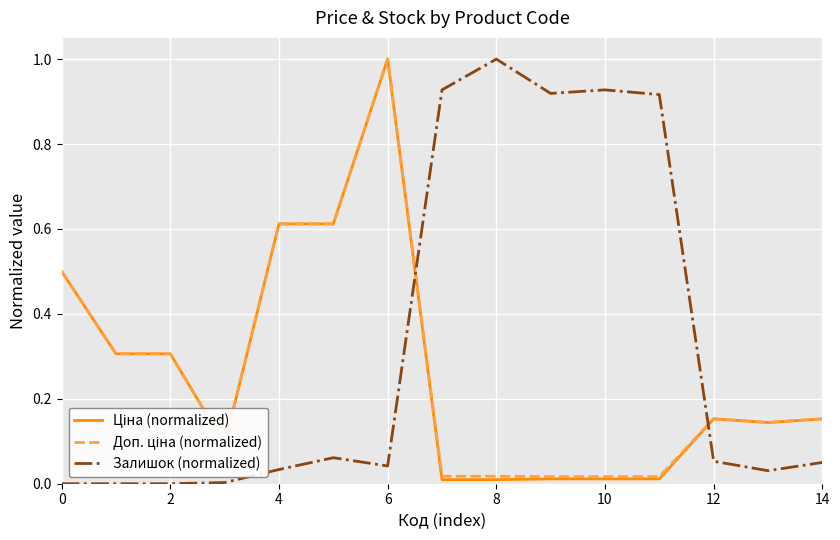

Which series has the largest total across all categories?

Залишок (normalized)